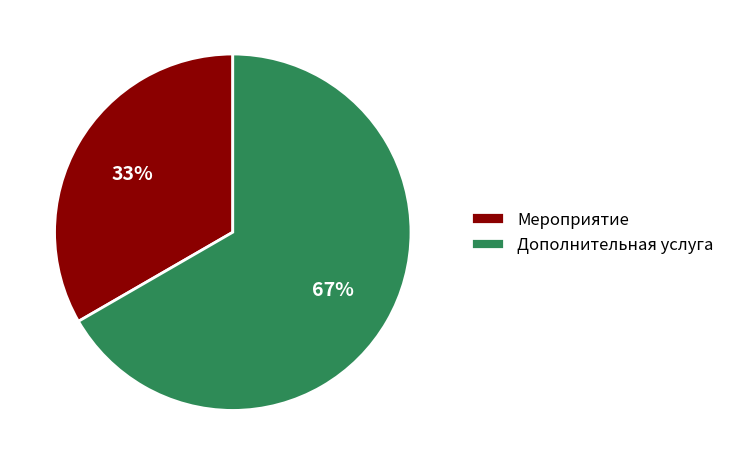

True or false: Дополнительная услуга accounts for 73% of the total.

False